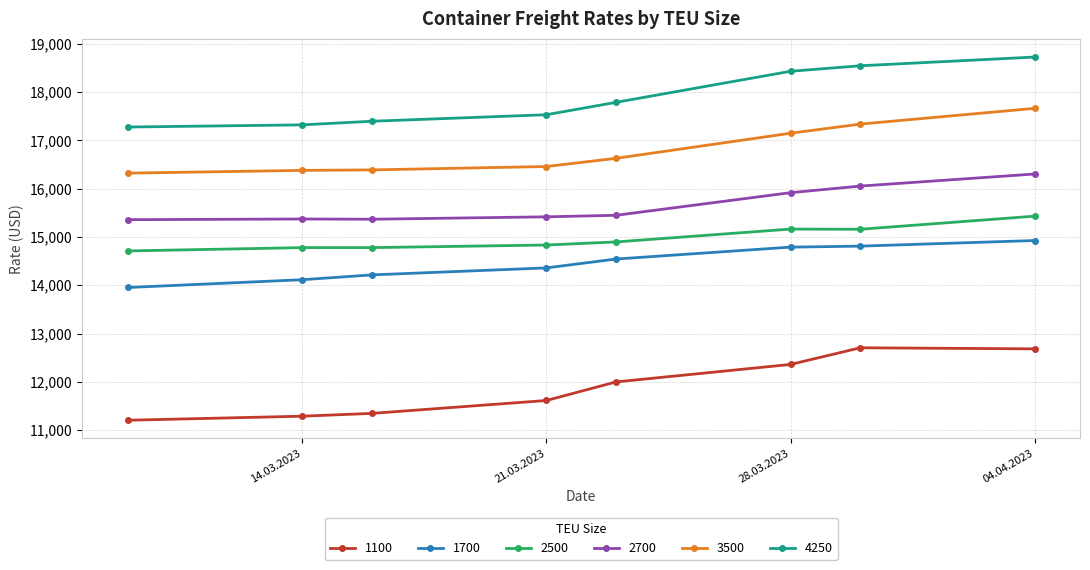

What is the highest value of the 2700 series?

16305